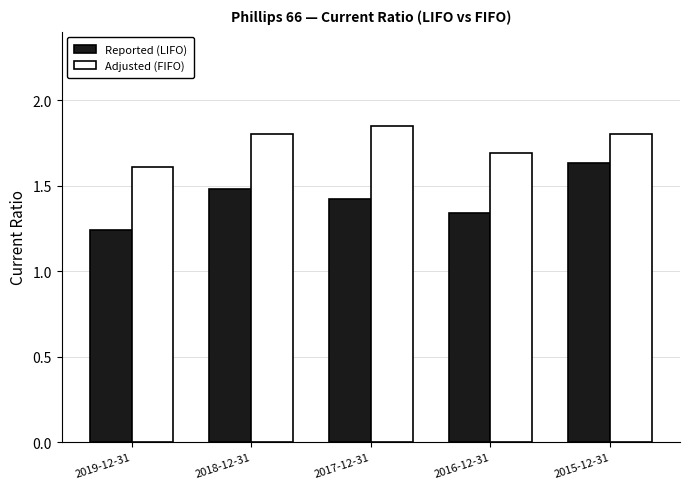

At which label does Reported (LIFO) reach its peak?

2015-12-31